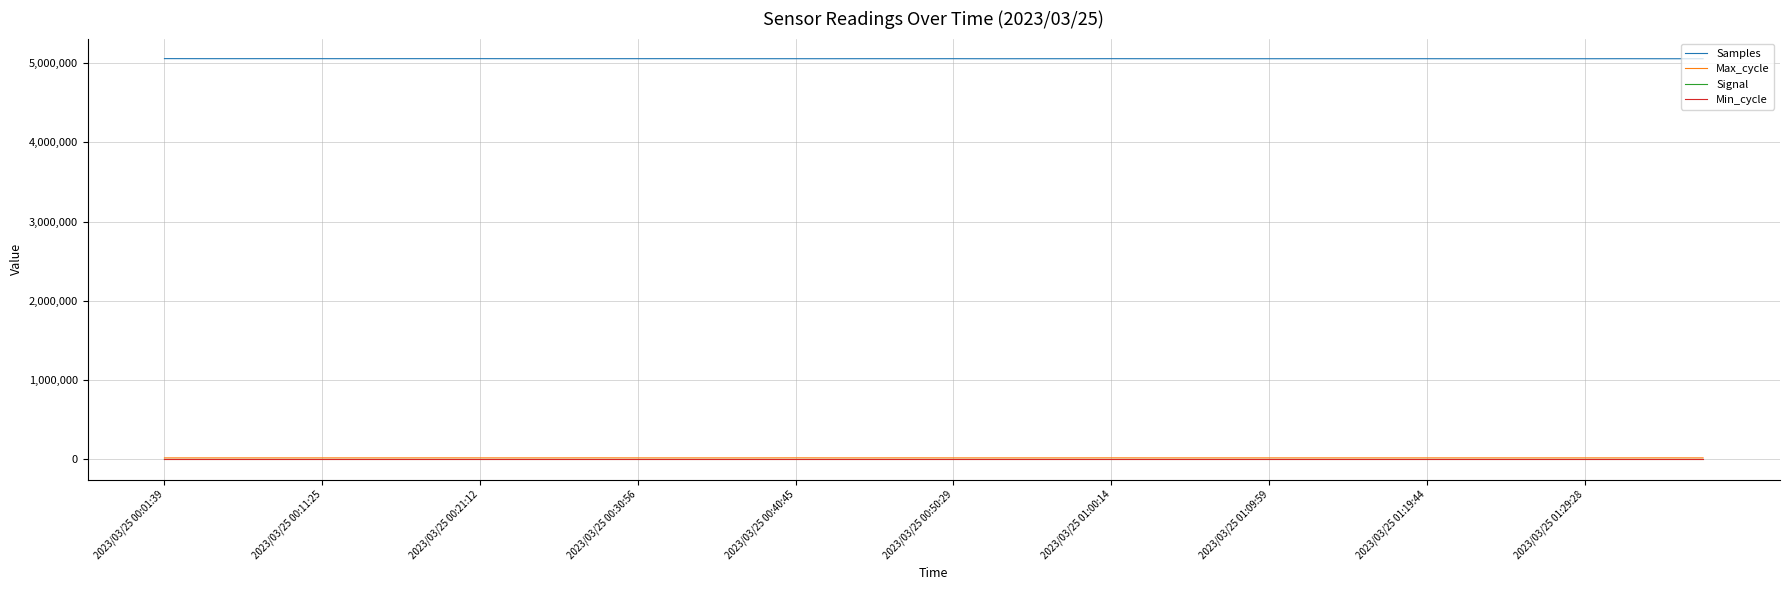

What is the highest value of the Samples series?

5054757